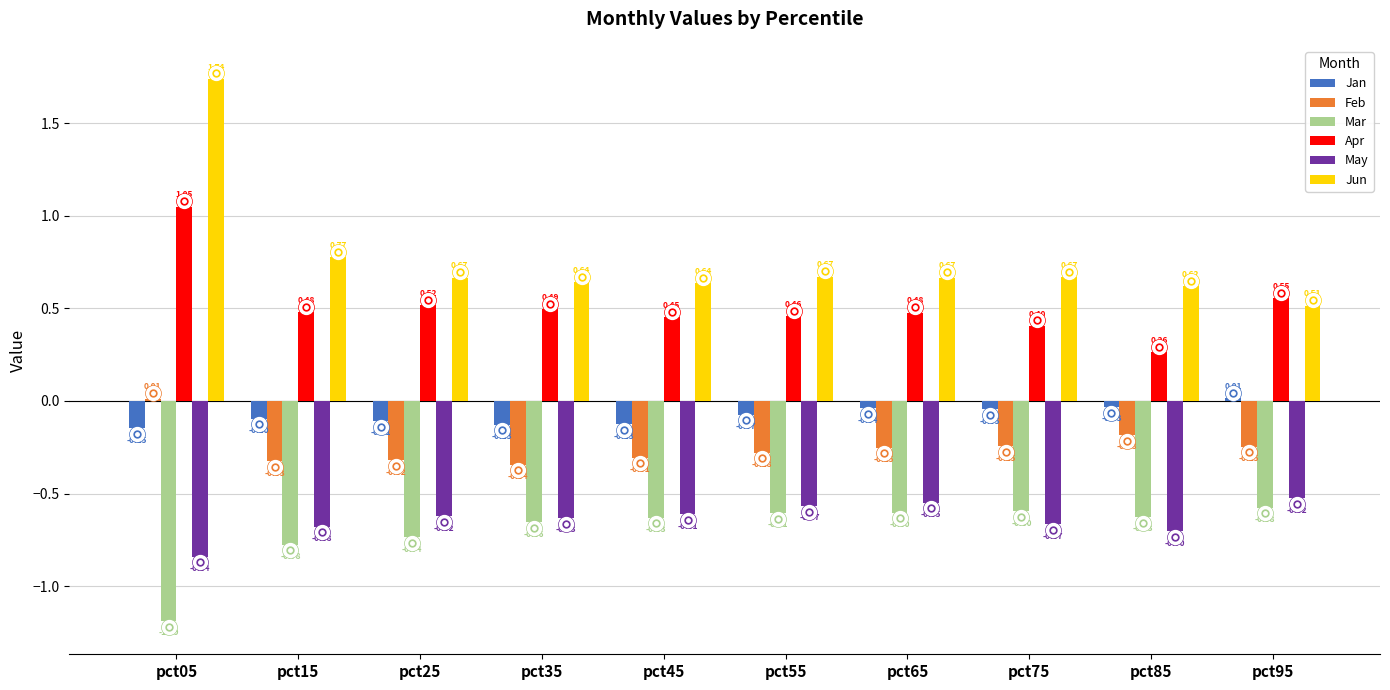

What is the sum of all Jun values?

7.6